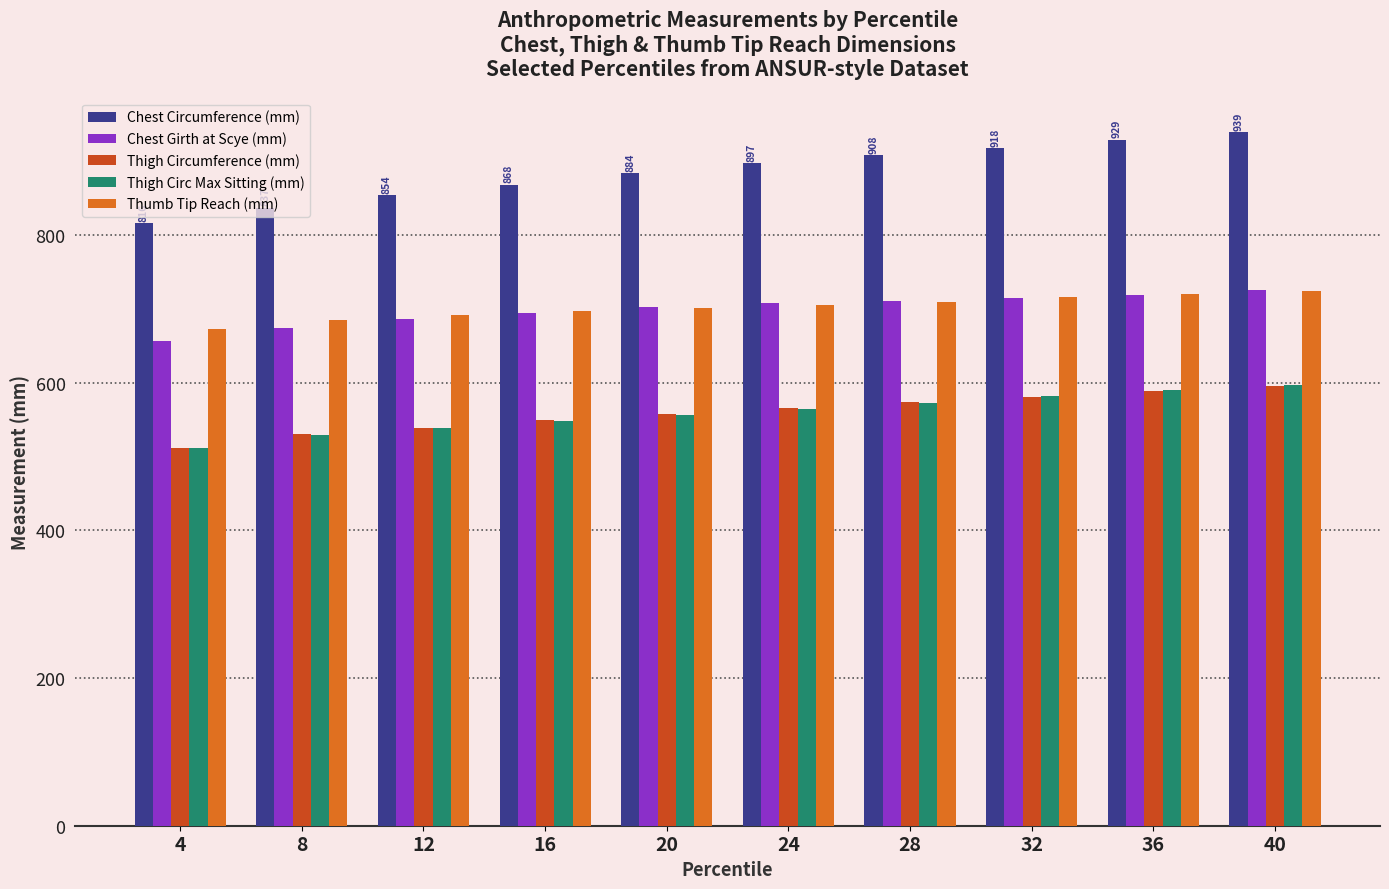

What is the lowest value of the Chest Circumference (mm) series?

816